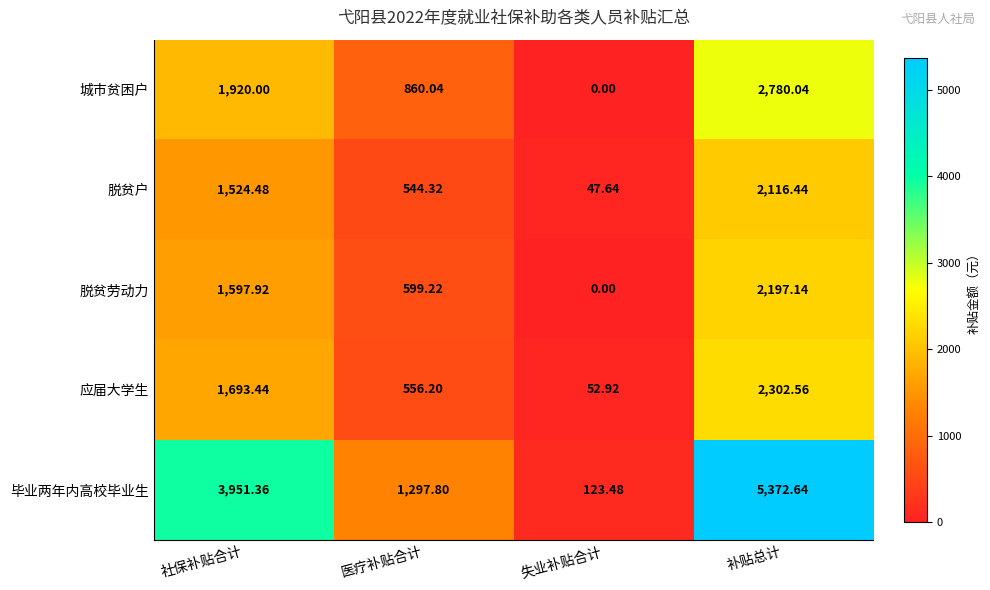

Rank the series by their maximum value, from lowest to highest.

脱贫户, 脱贫劳动力, 应届大学生, 城市贫困户, 毕业两年内高校毕业生